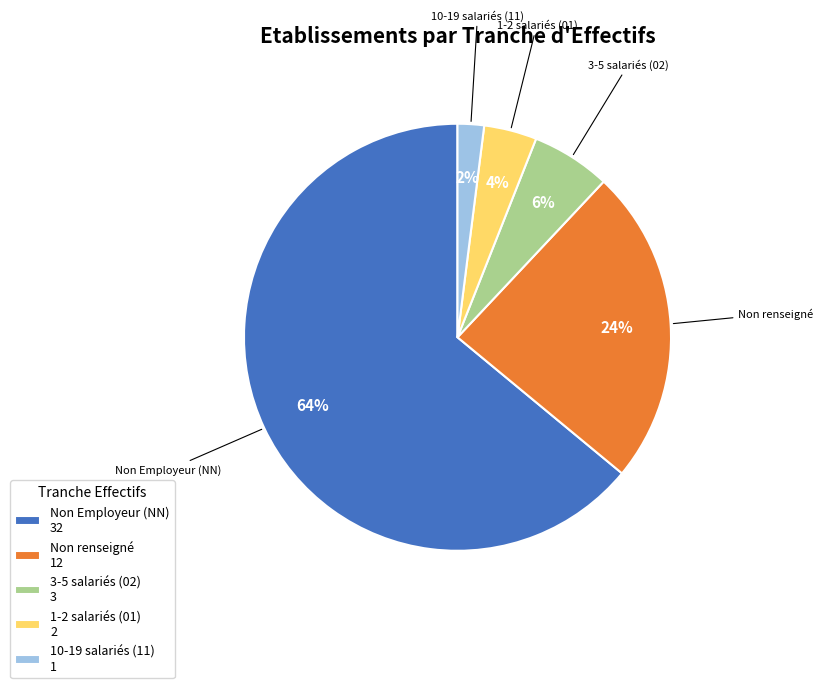

To the nearest percent, what is the average slice percentage?

20%